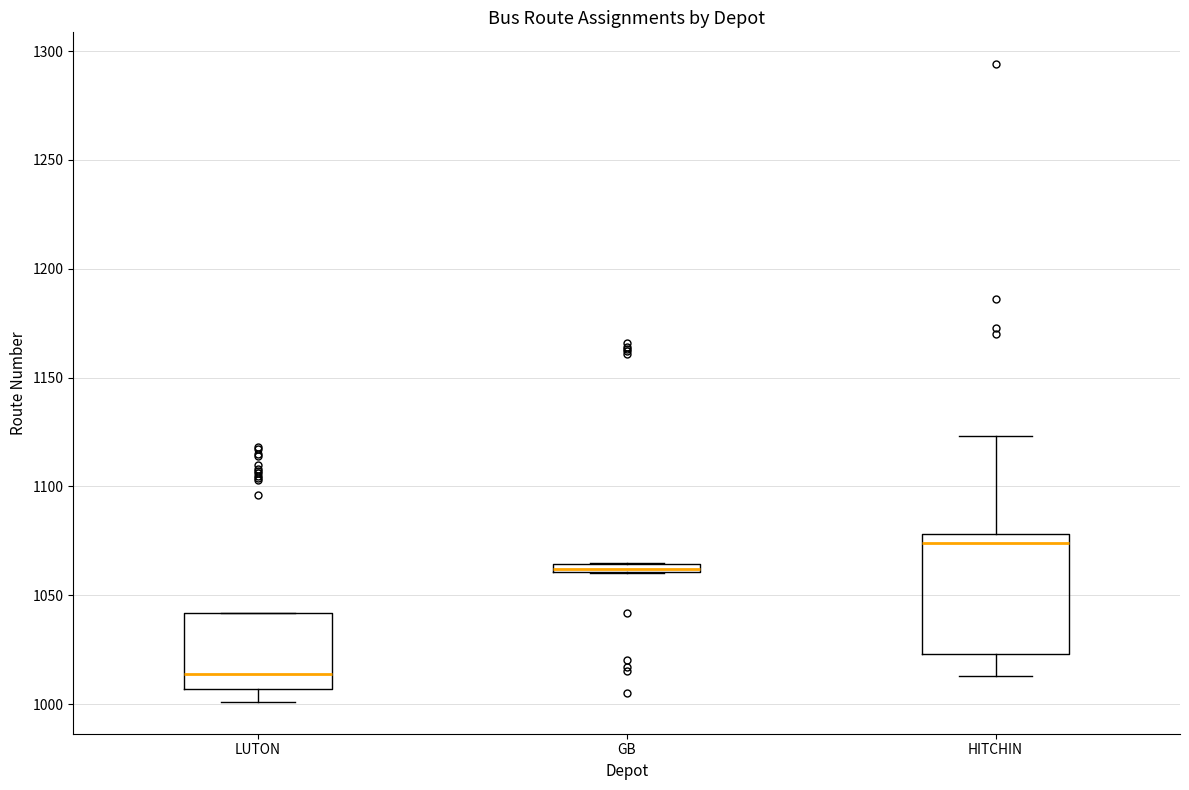

Which box's median line is the highest?

HITCHIN